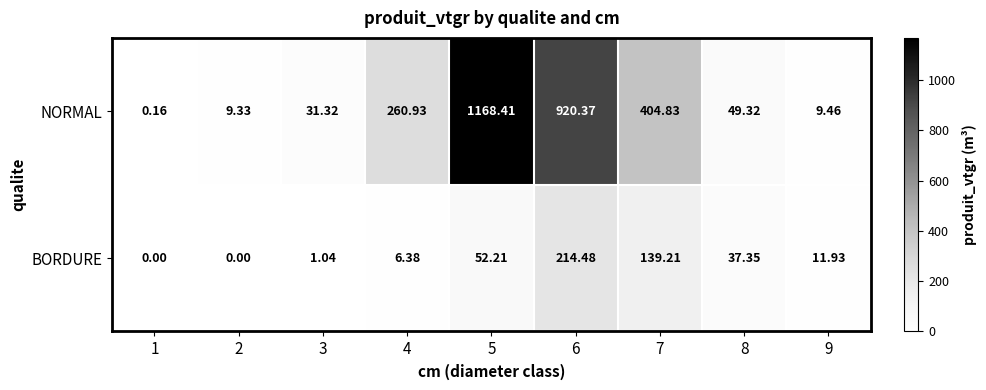

At how many categories does at least one series exceed 249?

4